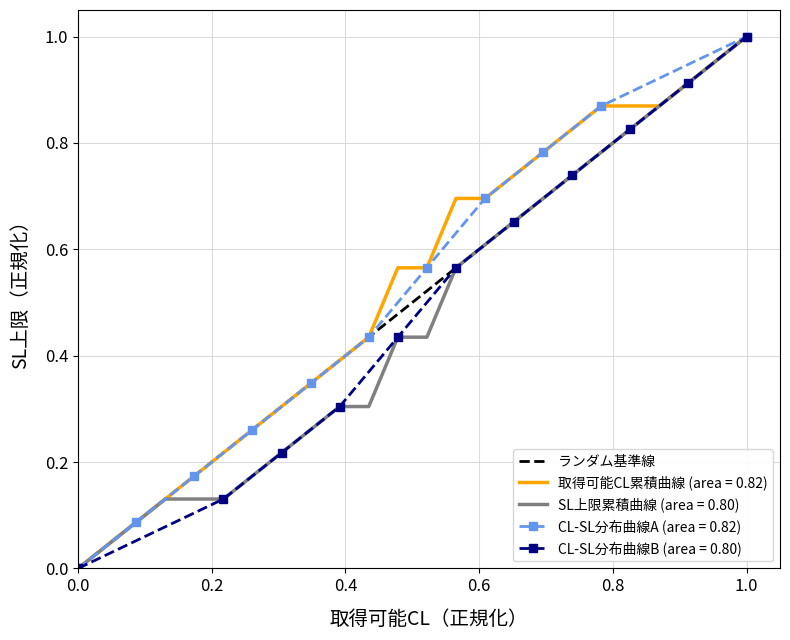

Is this an area chart (filled region under the line)?

No